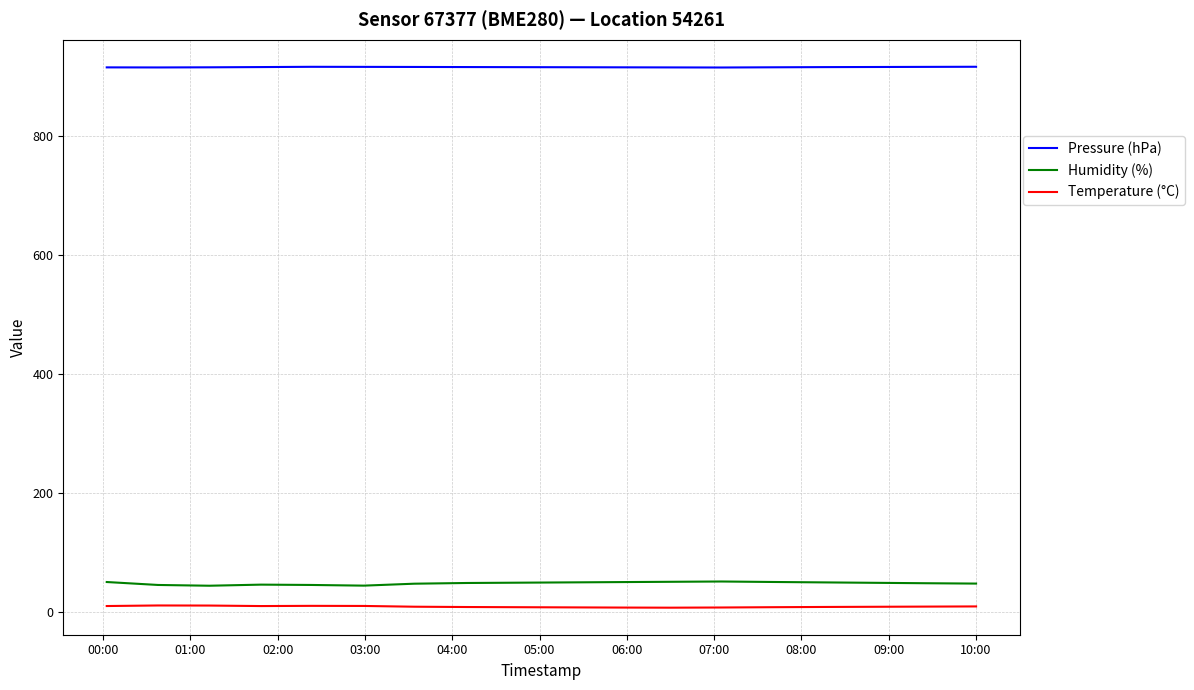

True or false: Pressure (hPa) and Humidity (%) cross at least once.

False